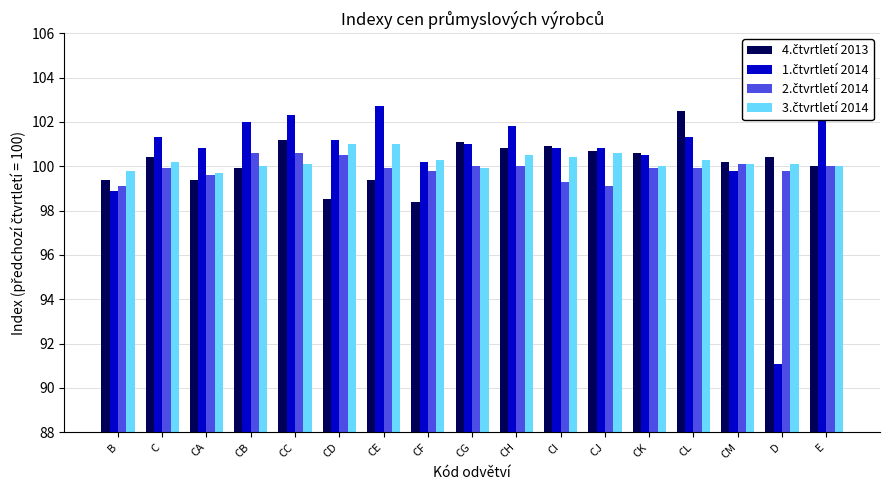

What is the label of the 16th bar from the right?

C